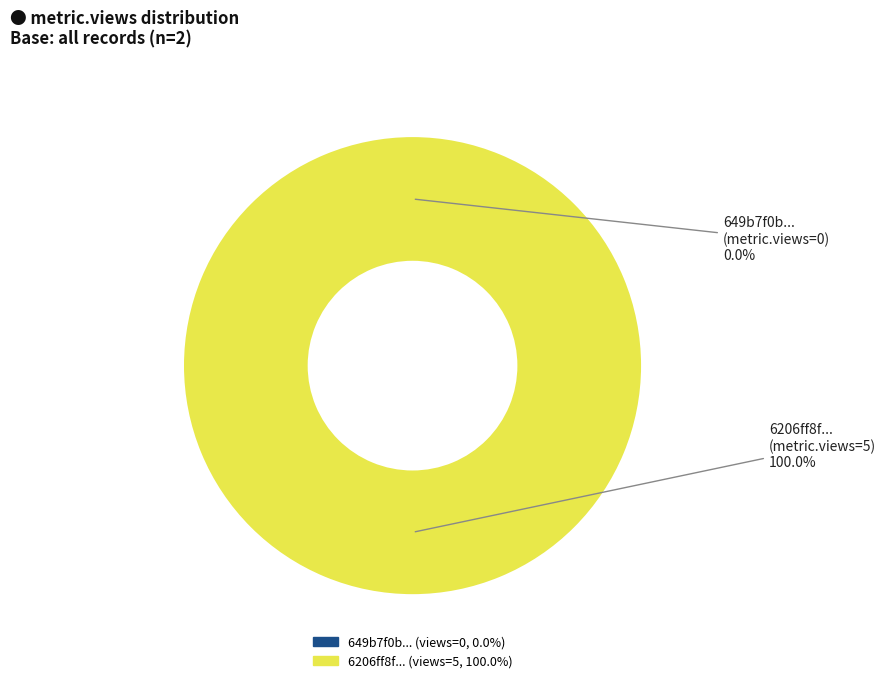

What is the total percentage of 649b7f0b078190f8a2e7718c and 6206ff8f07819076757921a3?

100.0%